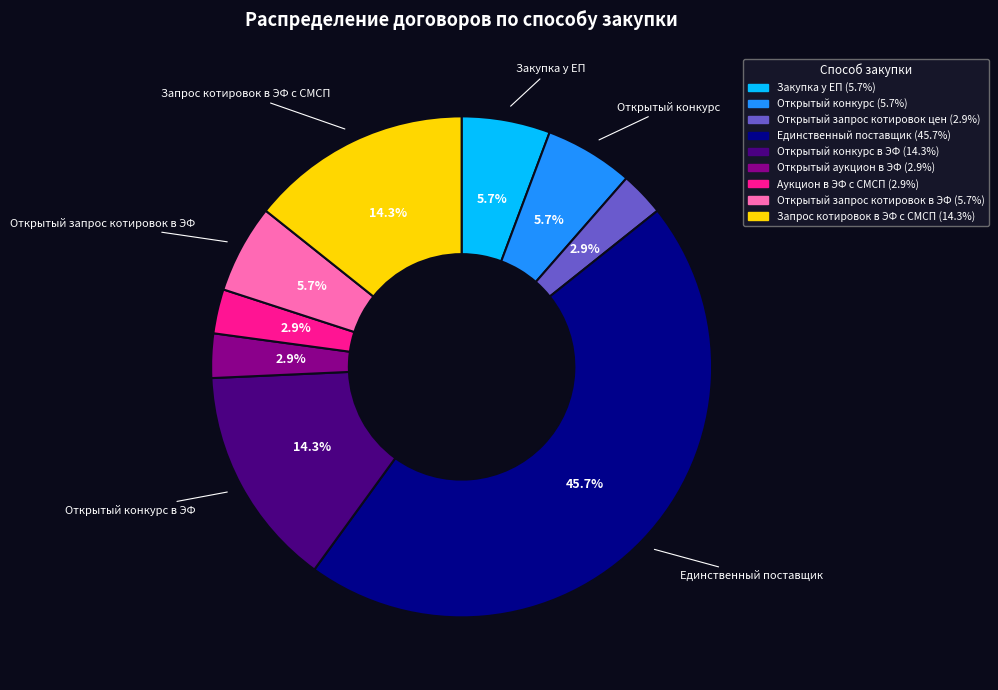

Is there a majority slice in this chart?

No